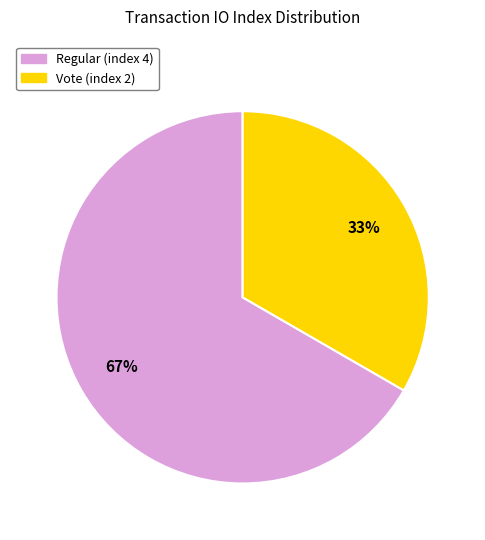

Rank the categories by value from lowest to highest.

Vote (index 2), Regular (index 4)